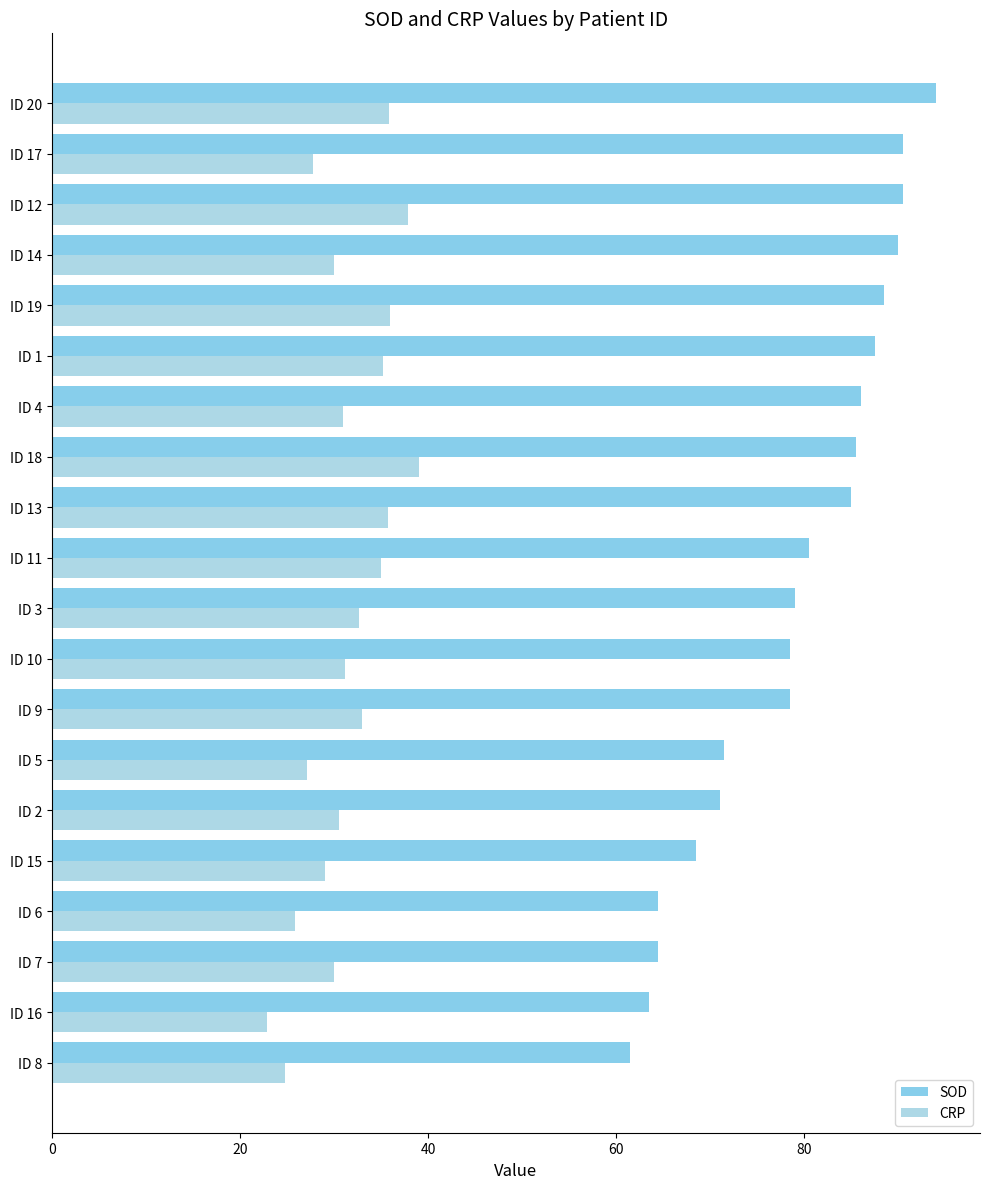

Which series has the widest spread of values?

SOD